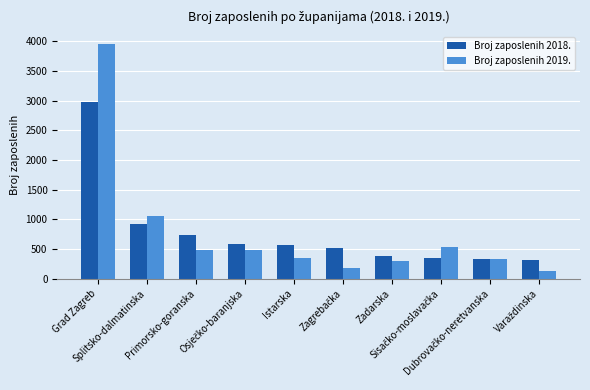

What is the greatest value displayed?

3959